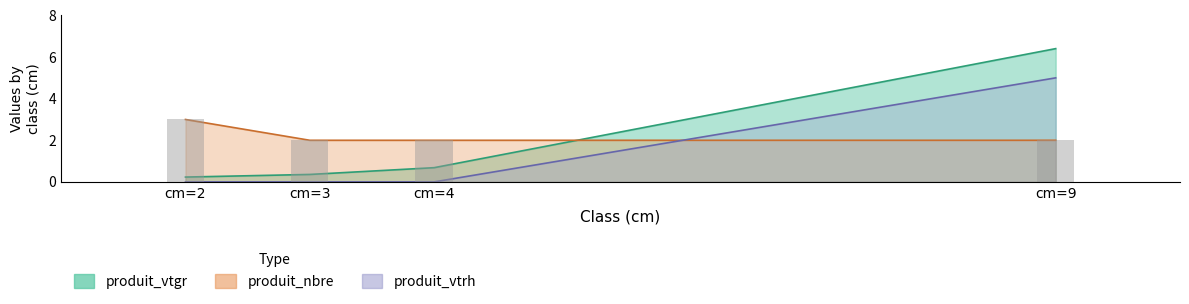

What is the minimum value for produit_nbre?

2.0